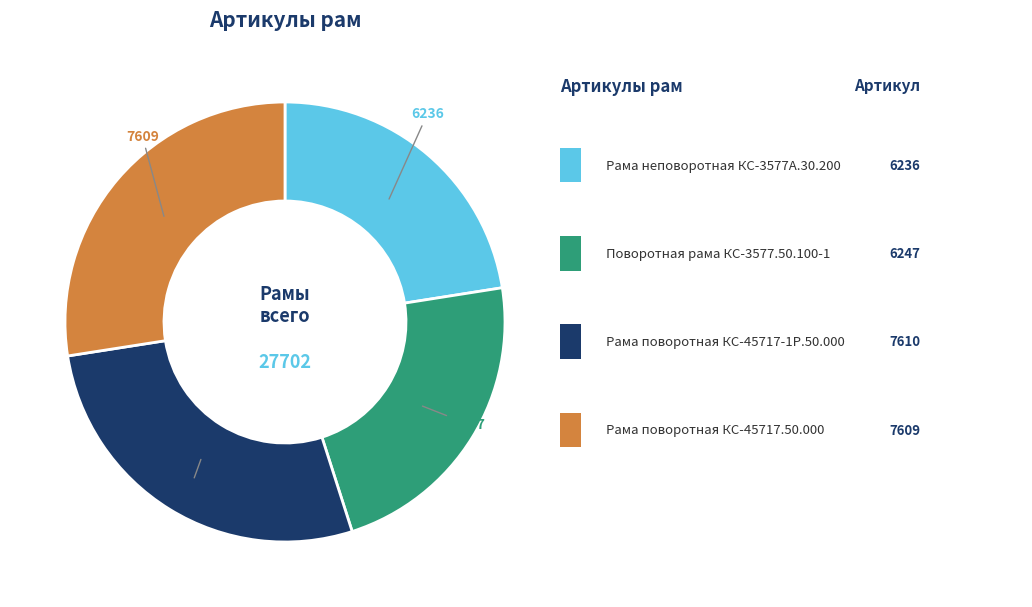

Is there any slice that represents more than half of the pie?

No